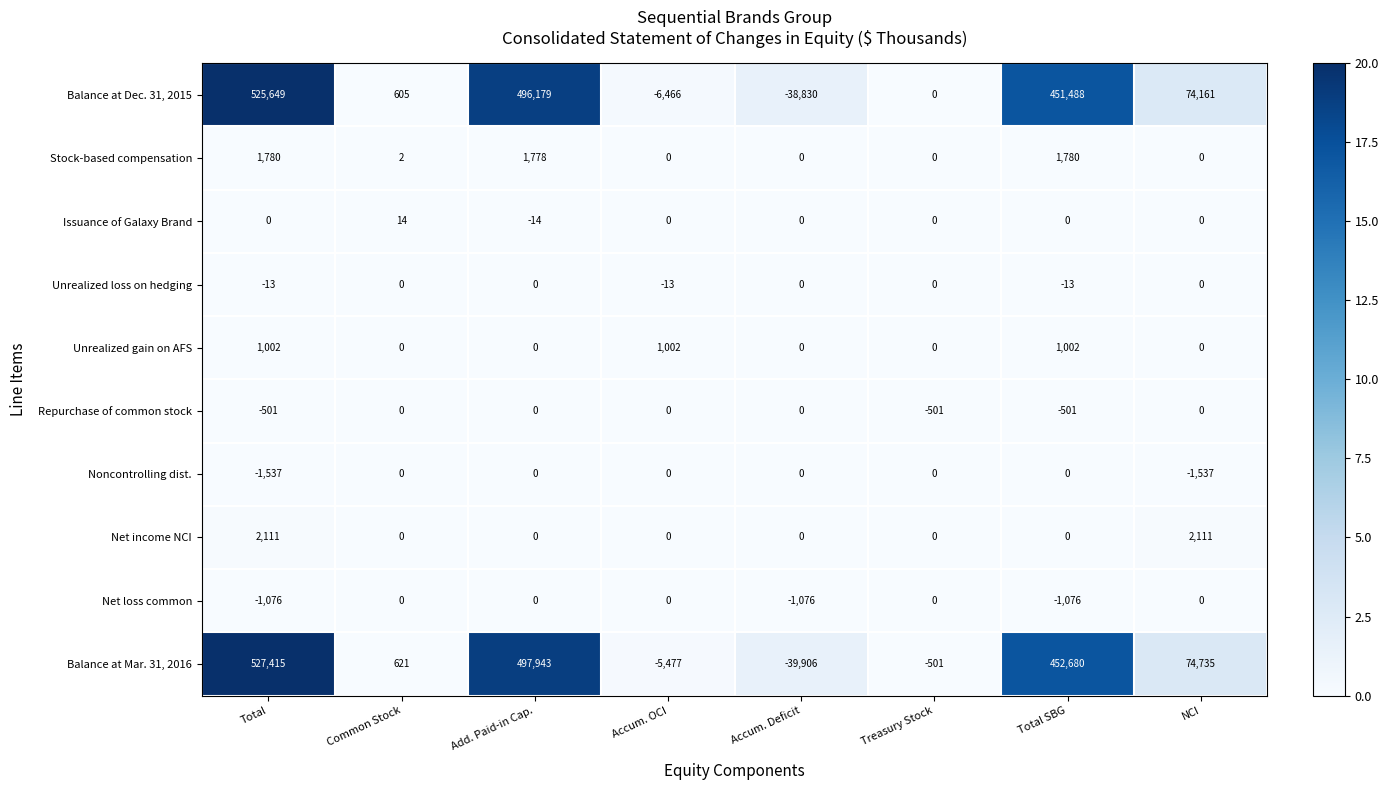

What is the sum of all Stock-based compensation values?

5340